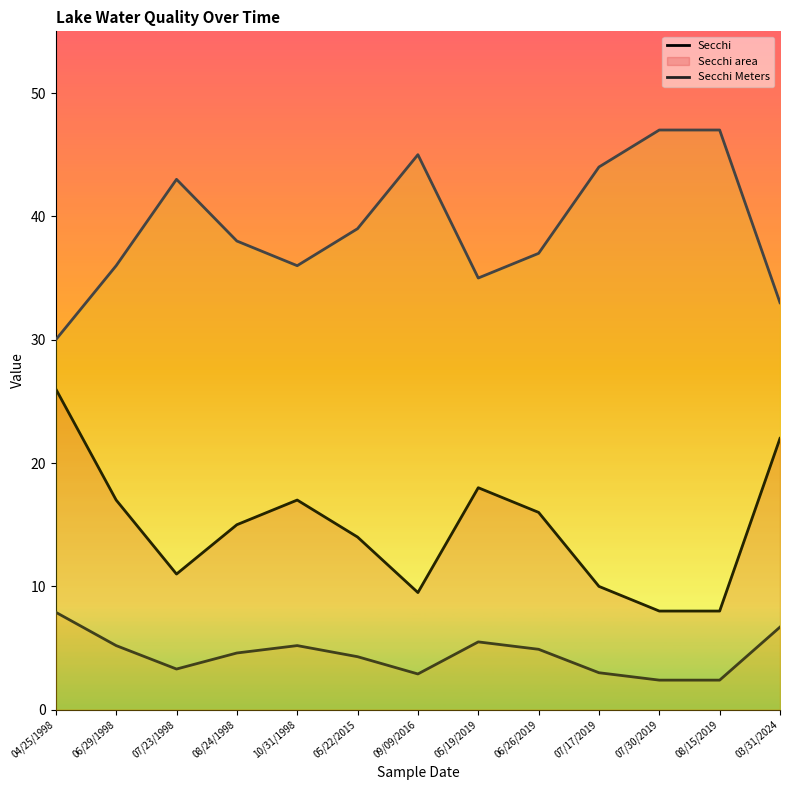

In Secchi, how many points are higher than both neighbors (excluding endpoints)?

2